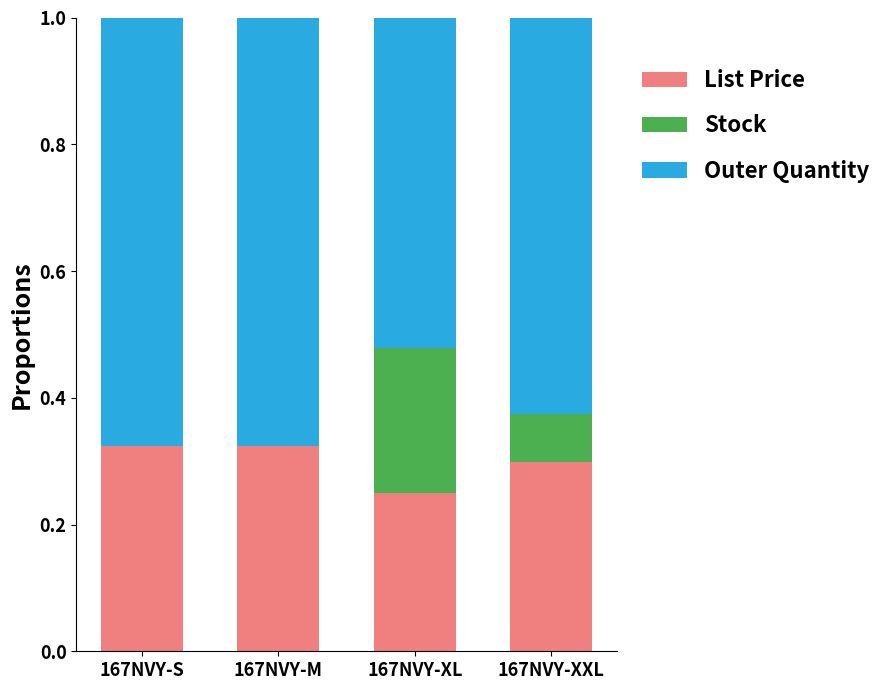

Is it true that List Price equals 0.1 at 167NVY-M?

False